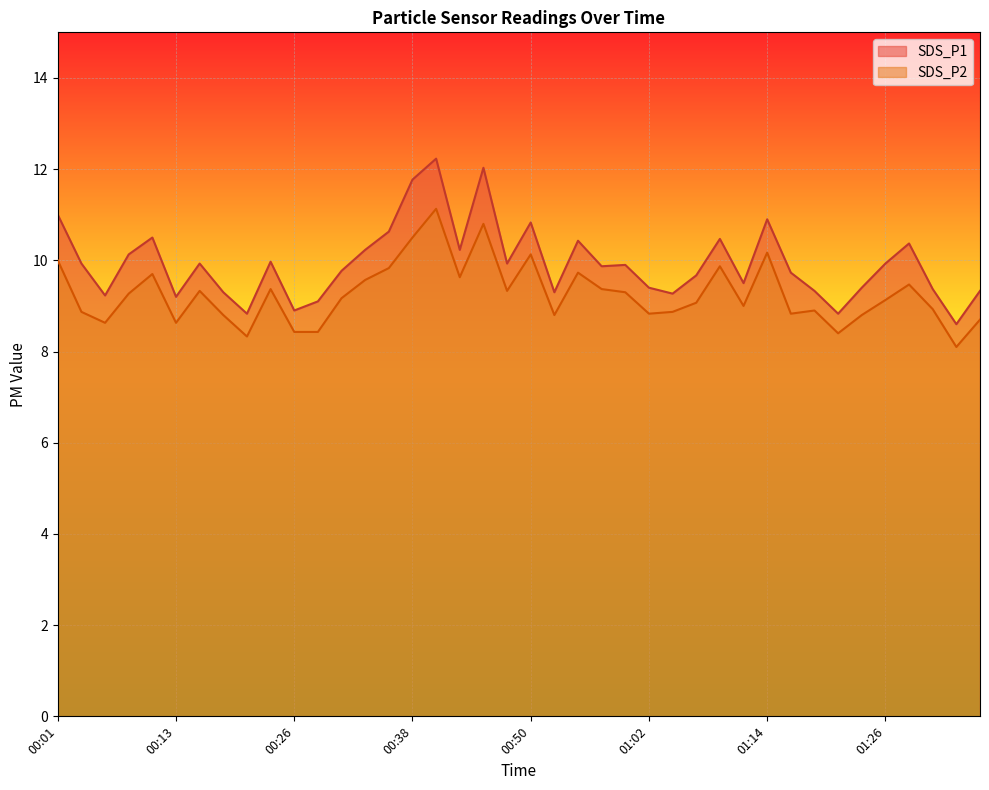

Which category has the highest value across all series?

00:40